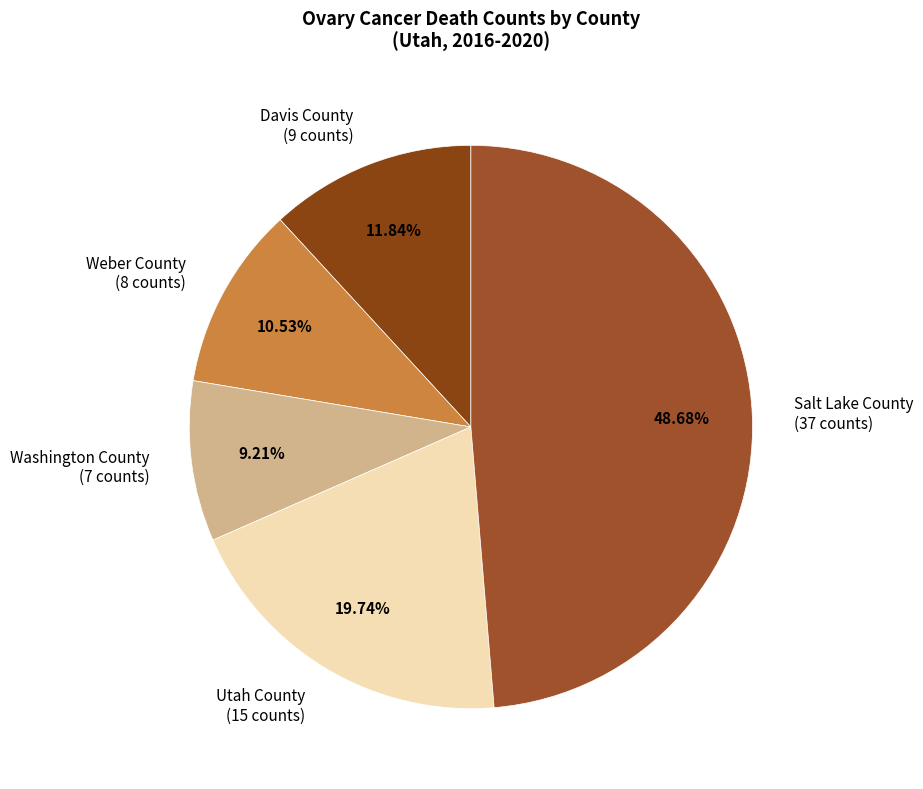

Which slice is the smallest?

Washington County (7 counts)